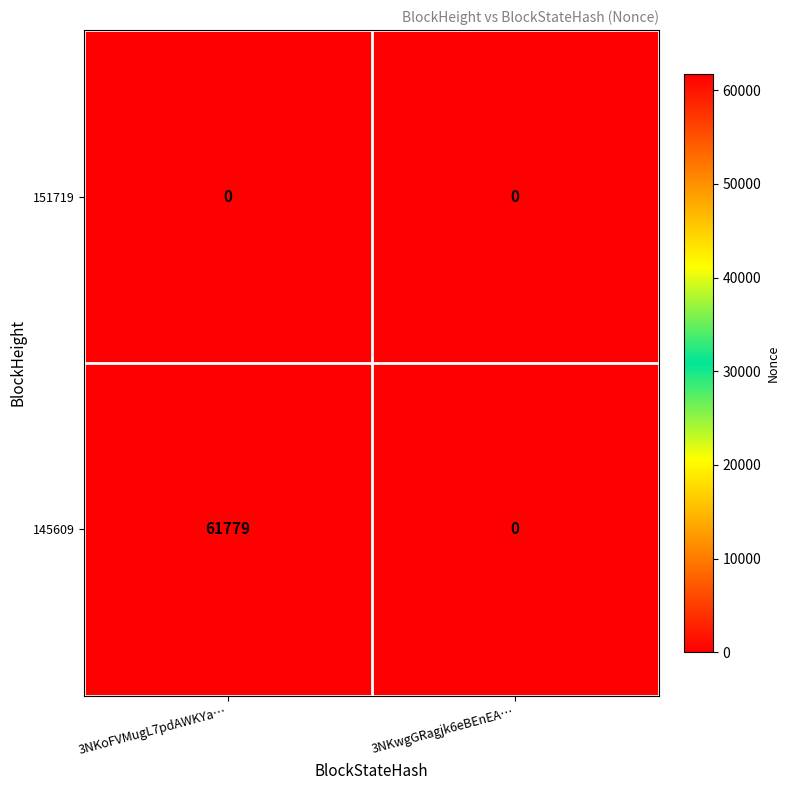

Count the number of data series in this chart.

2